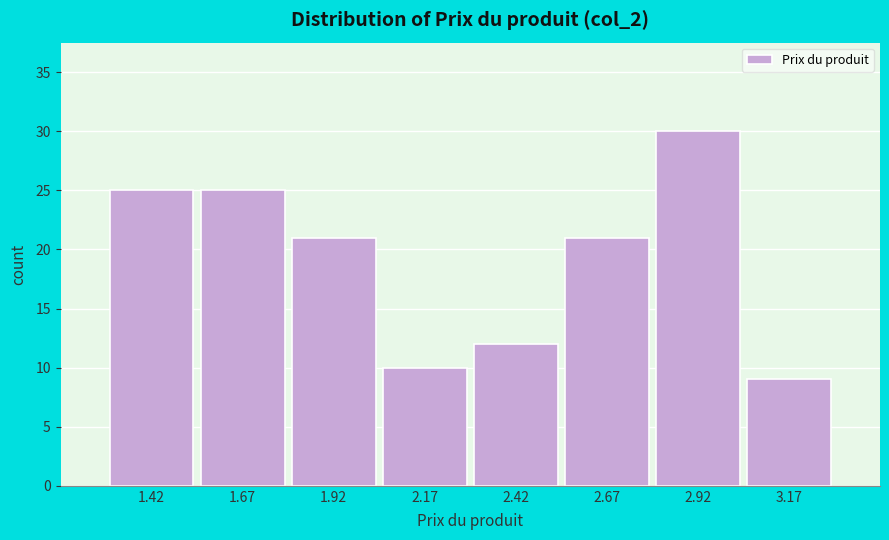

Reading left to right, extract all data points from this chart.

25	25	21	10	12	21	30	9